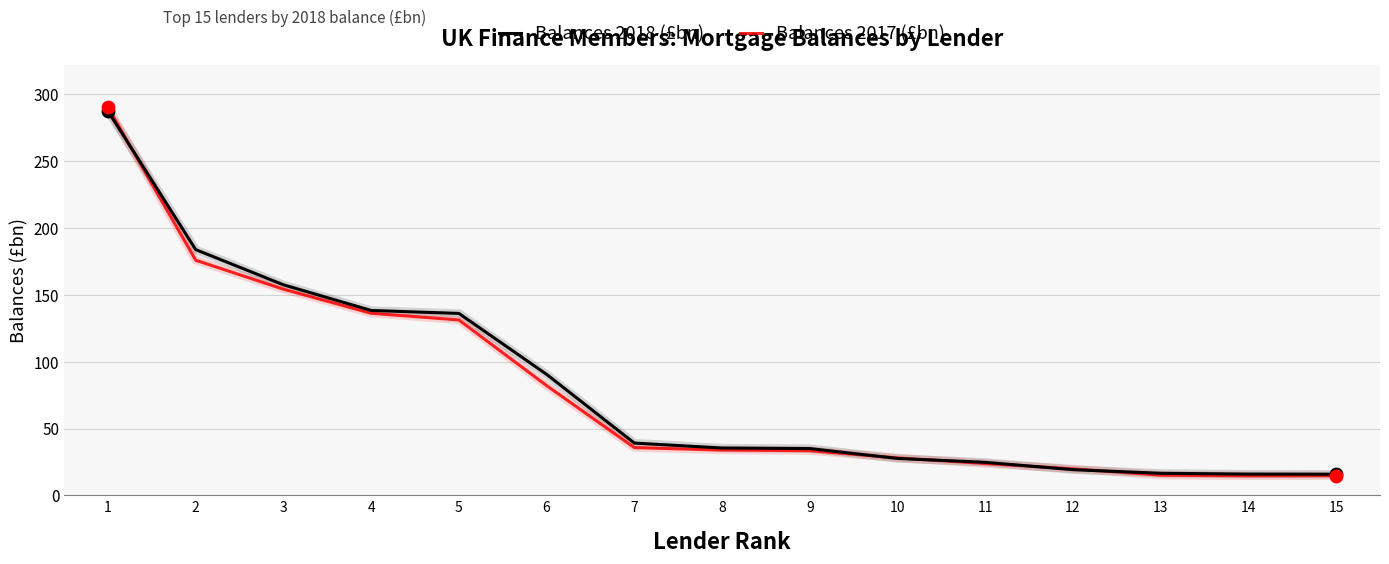

Is the value of Balances 2018 (£bn) at 3 greater than the value of Balances 2017 (£bn) at 6?

Yes